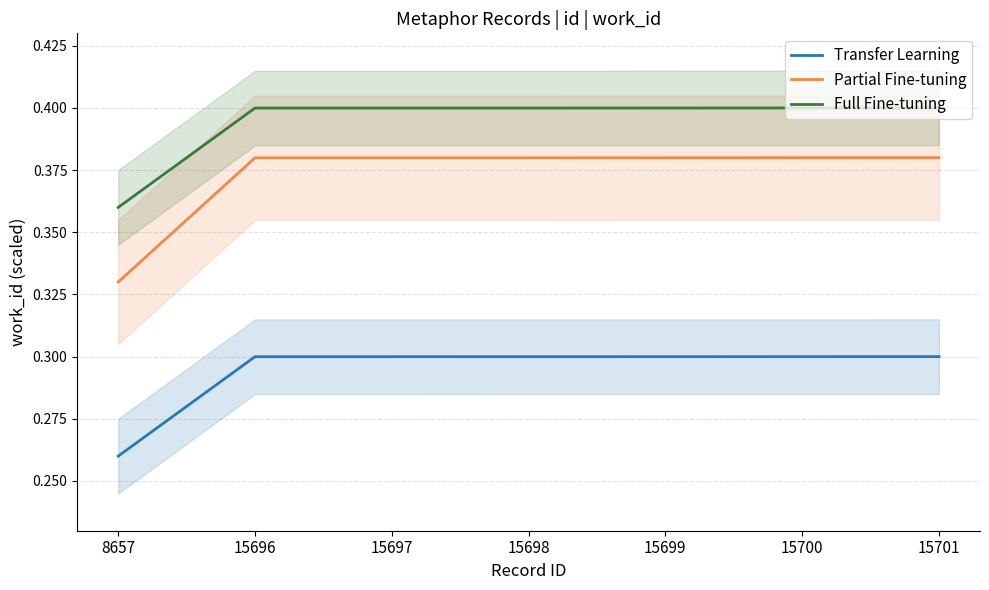

At 15701, list the series in order from largest to smallest.

Full Fine-tuning, Partial Fine-tuning, Transfer Learning